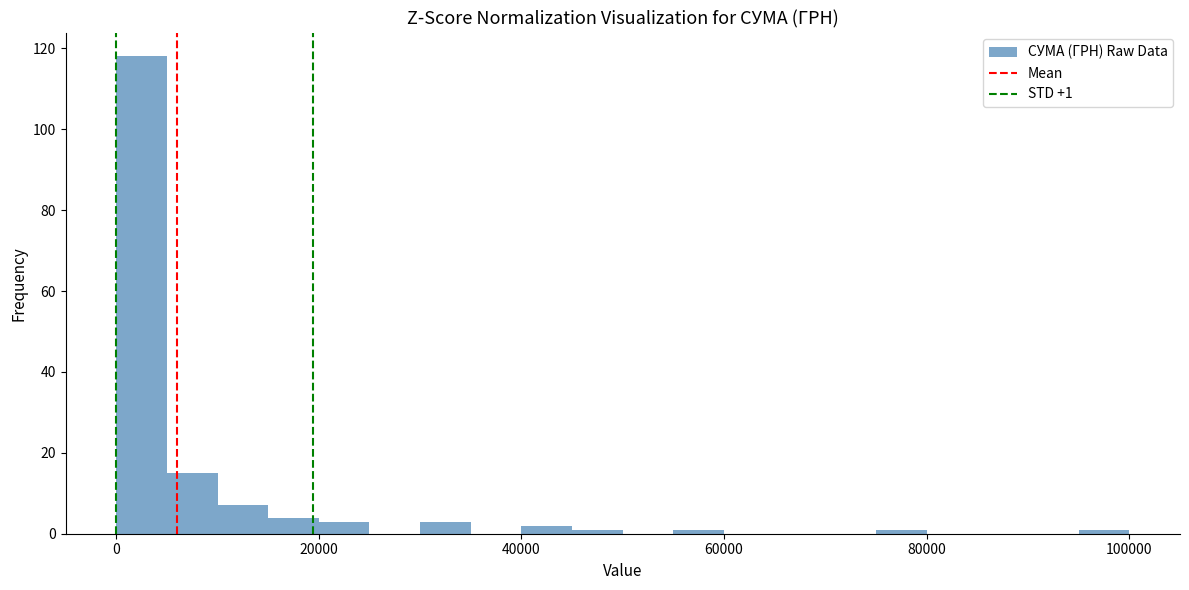

Read against the x-axis, roughly where is the centre of the tallest bar?

2000